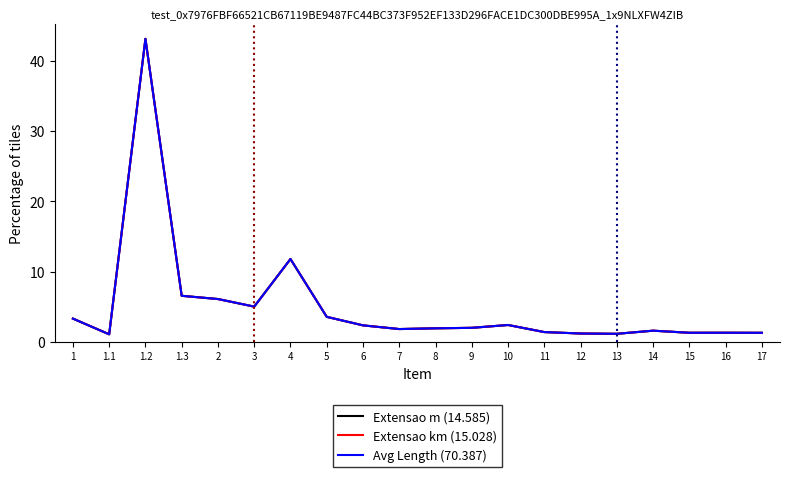

Which label corresponds to the smallest value in the chart?

1.1